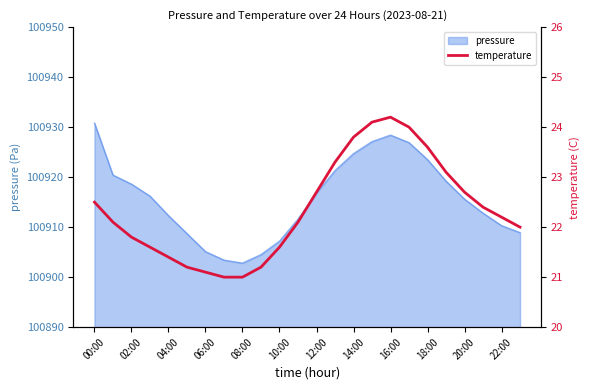

Is it true that the value at 13 is 23.3?

True